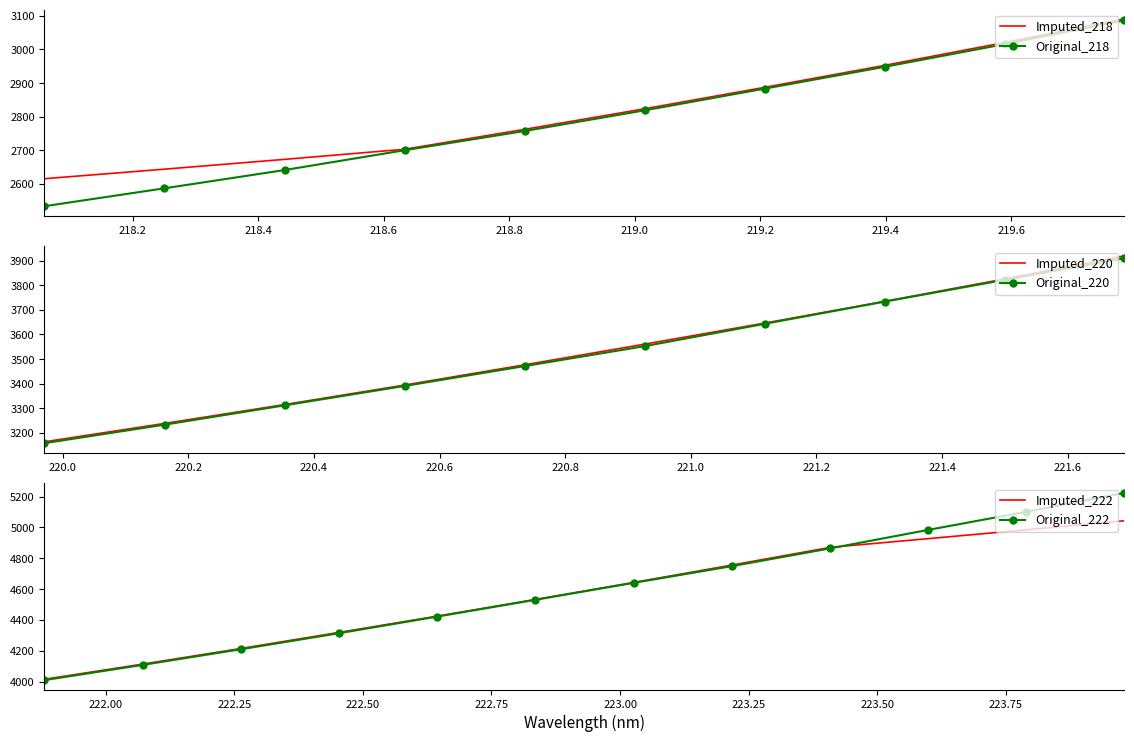

What is the highest value of the Imputed_218 series?

3091.1